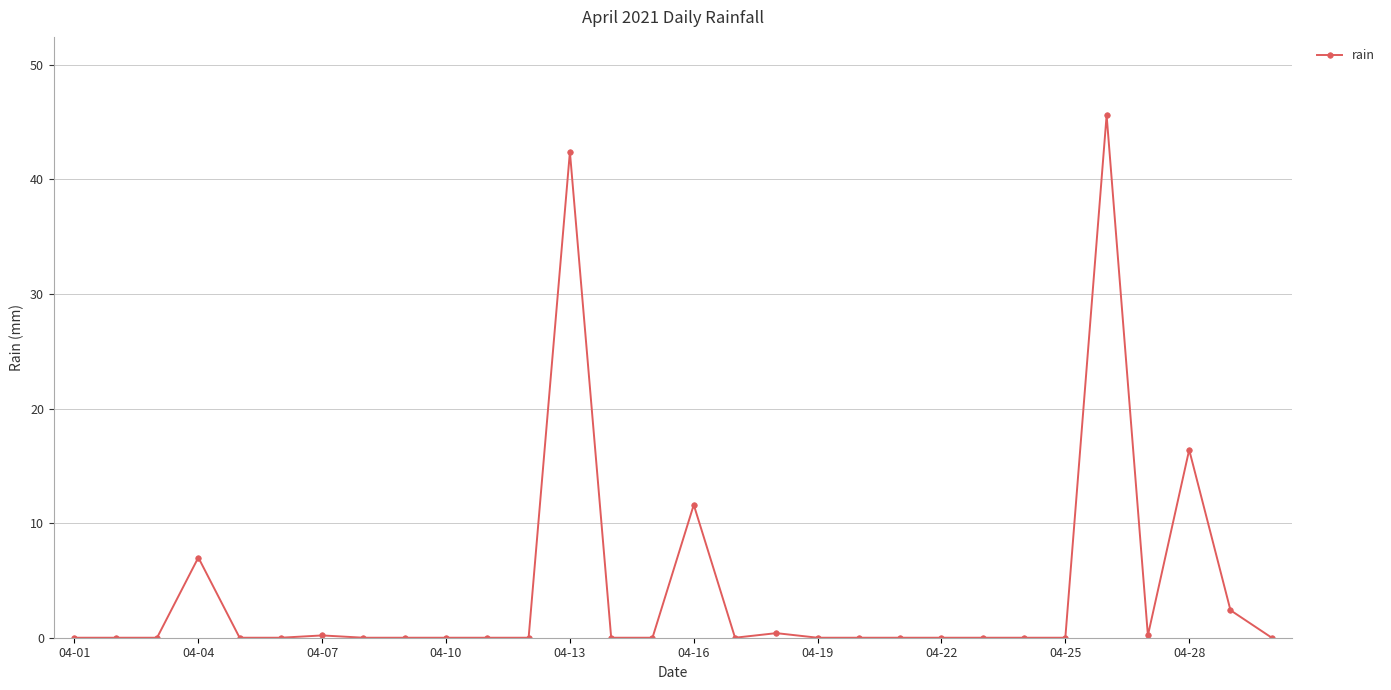

What is the maximum value shown in the chart?

45.6